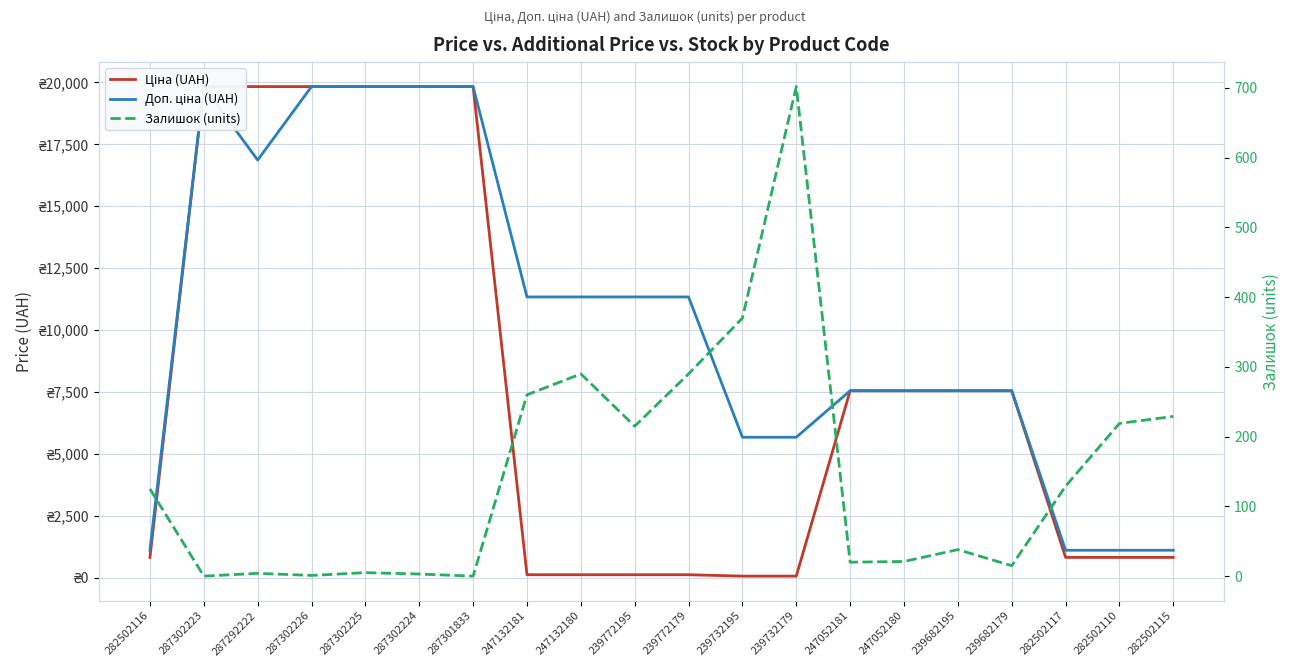

True or false: Ціна (UAH) and Доп. ціна (UAH) cross at least once.

False